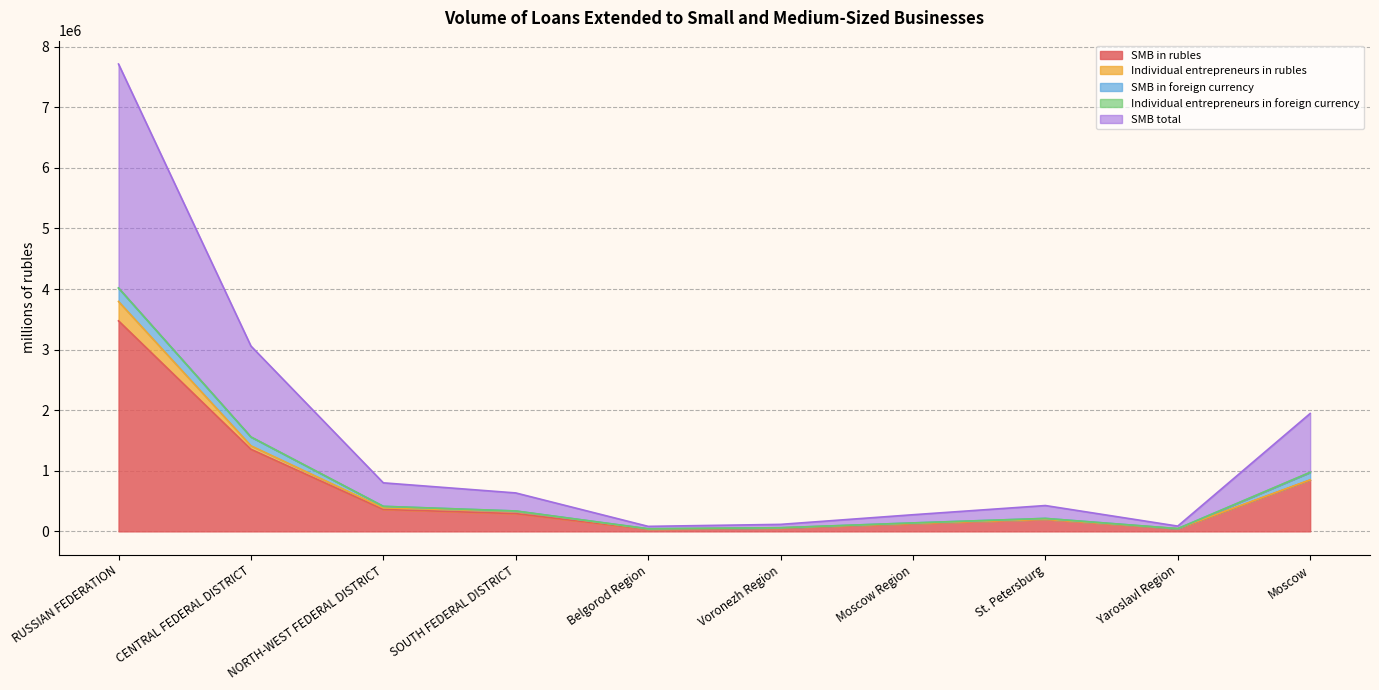

At which category is the sum across all series the highest?

RUSSIAN FEDERATION